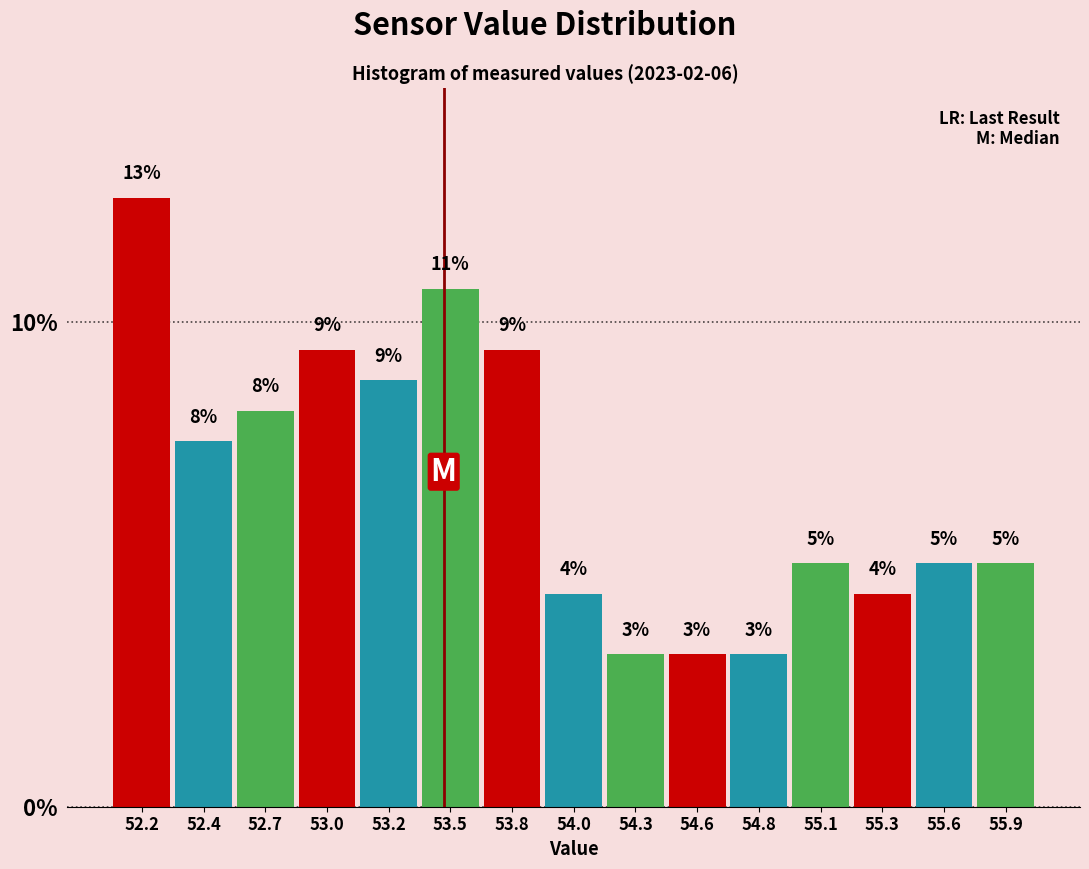

How many bars are there in total?

15